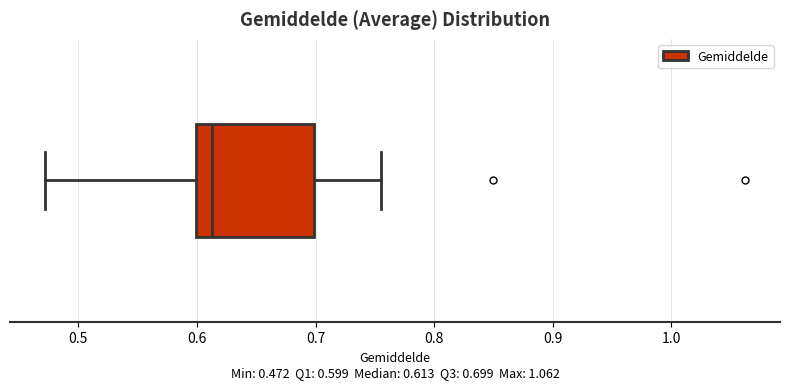

Where is the left edge of the box on the x-axis? The values are not printed on the chart, so give them approximately, as read against the axis.

0.60